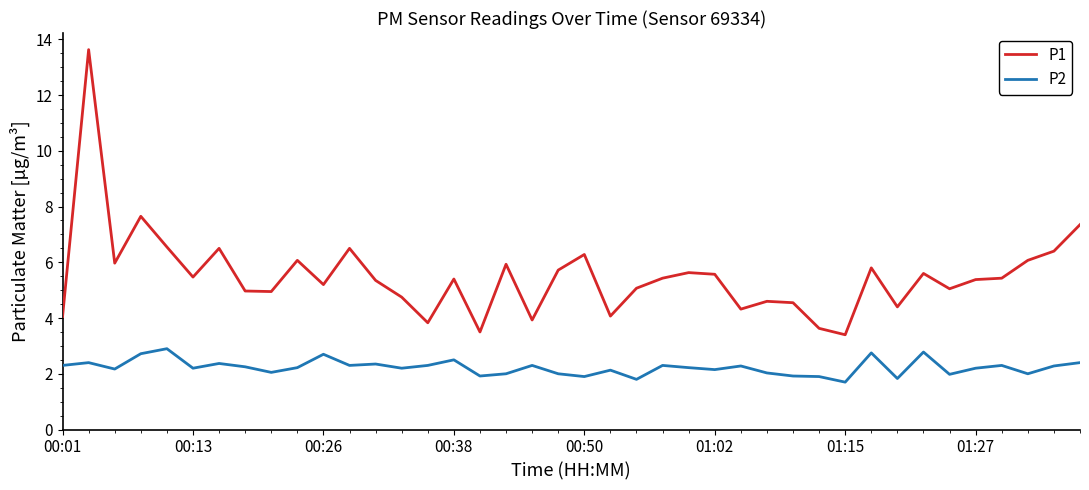

Which series has the largest range (max minus min)?

P1